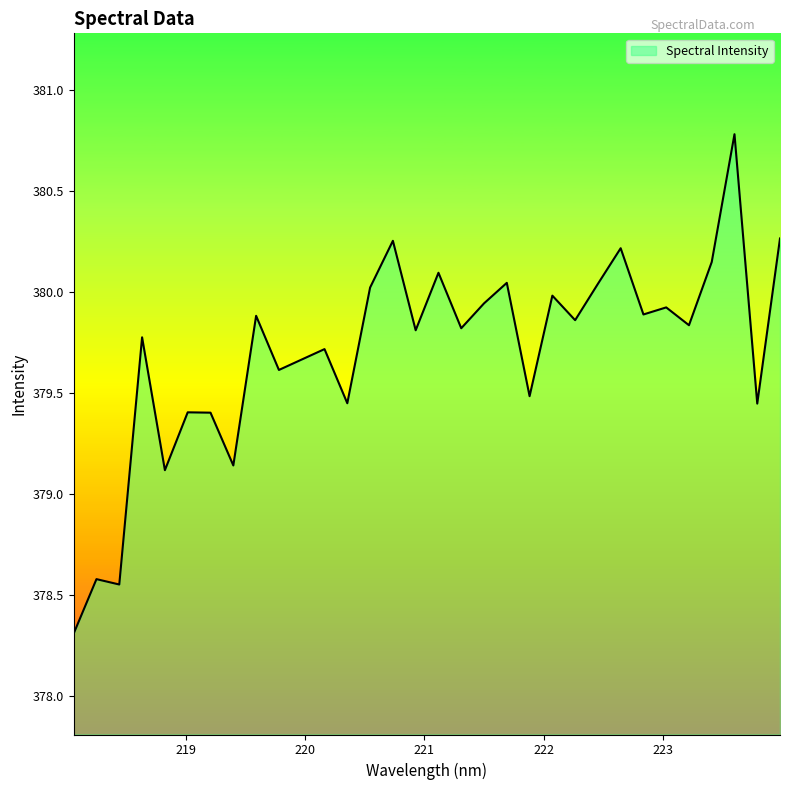

What is the greatest value displayed?

380.8